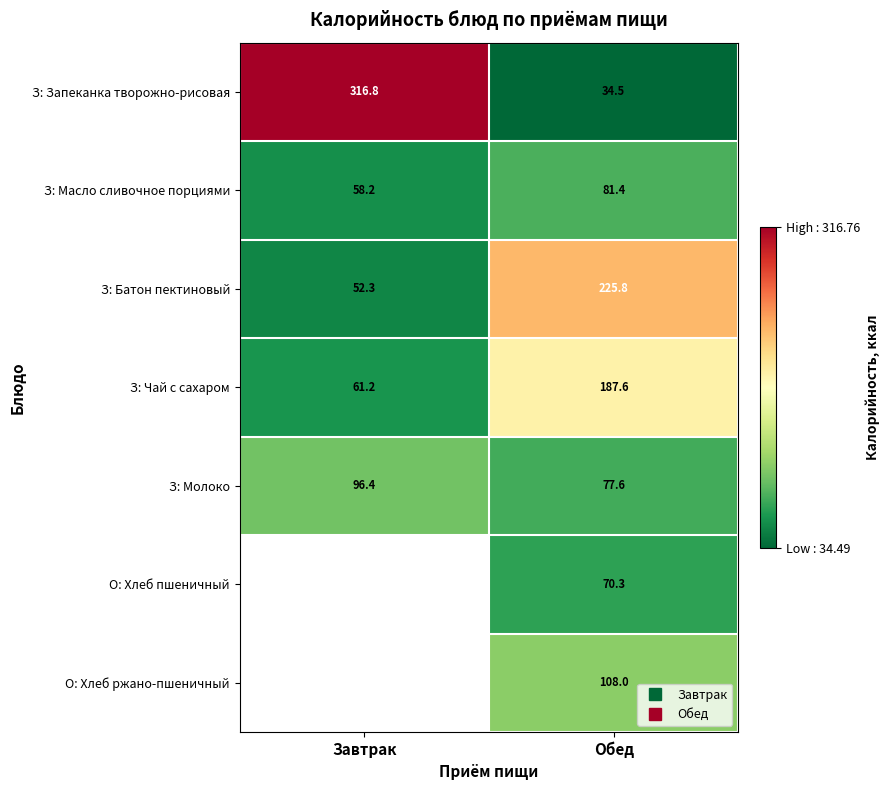

Which has a higher value, Завтрак or Обед?

Завтрак